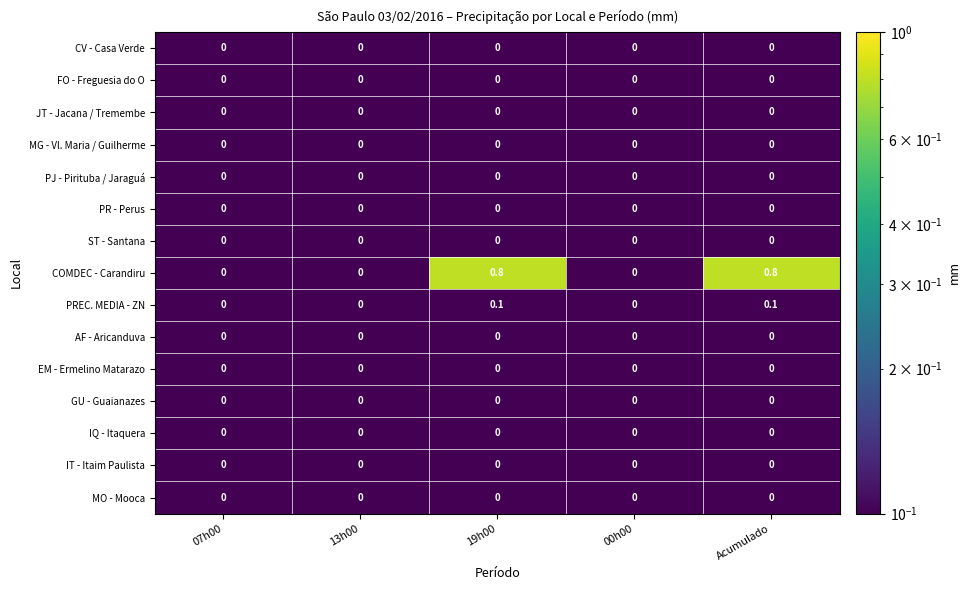

Which series has the largest total across all categories?

COMDEC - Carandiru